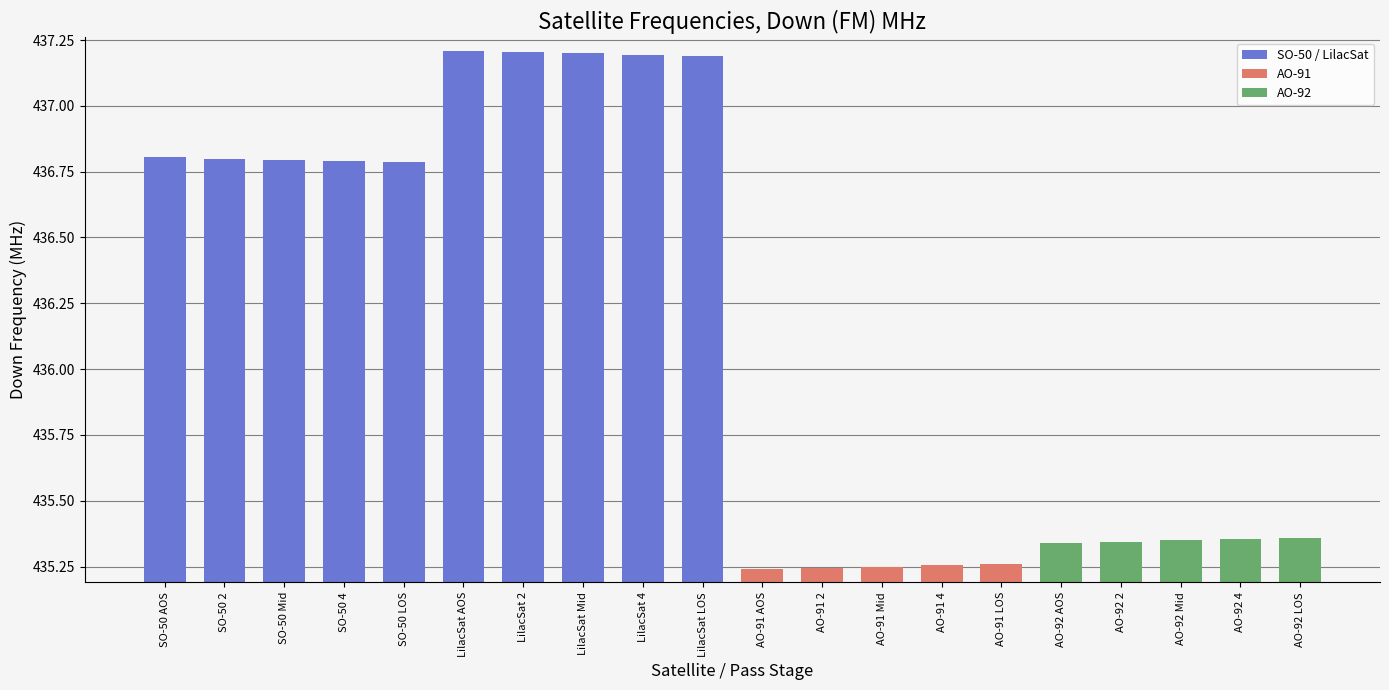

What is the difference between the maximum and minimum values?

2.0